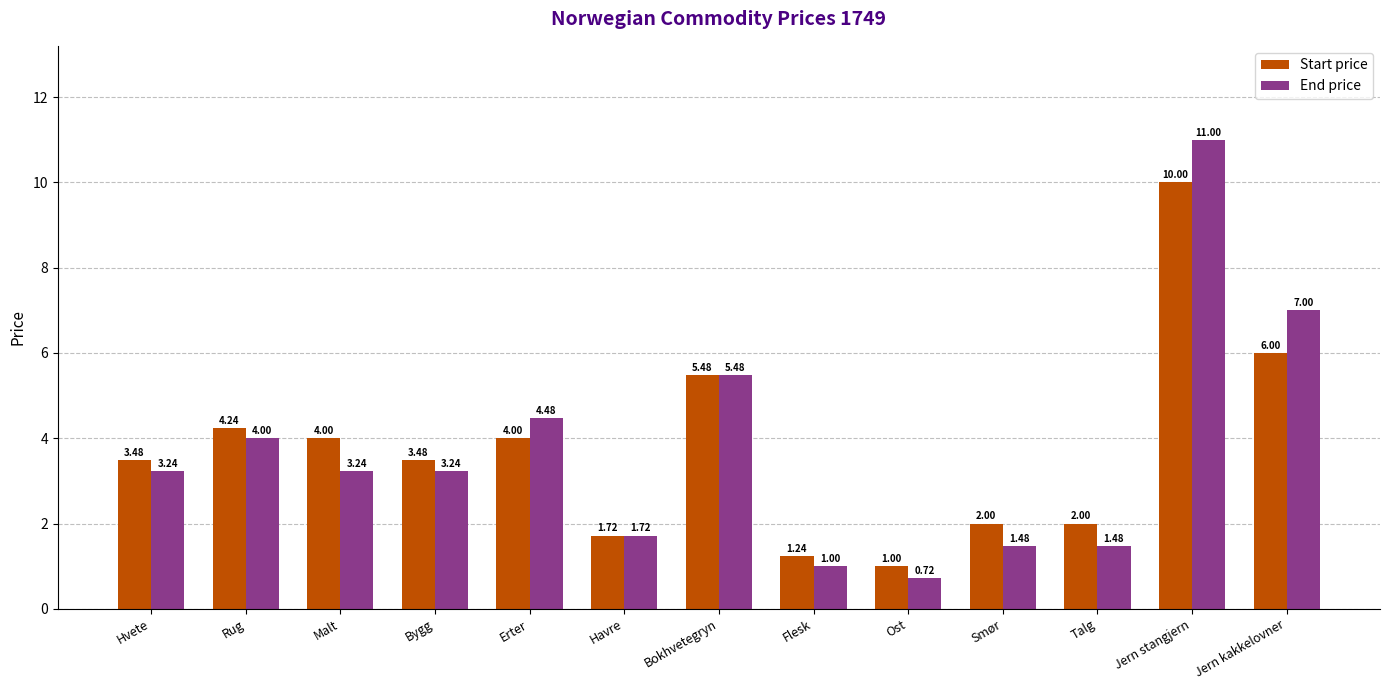

What is the label of the 9th bar from the left?

Ost